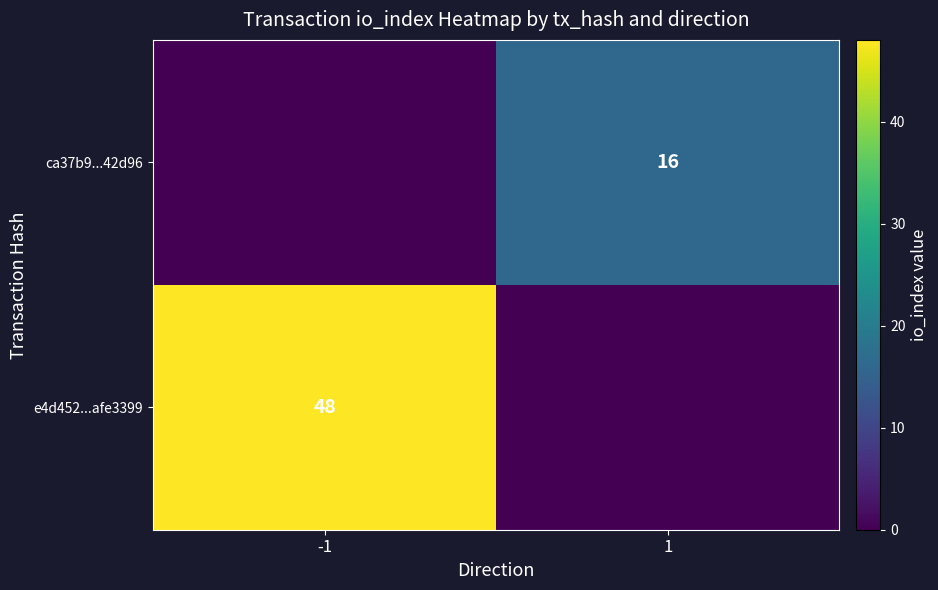

At how many categories does at least one series exceed 11?

2